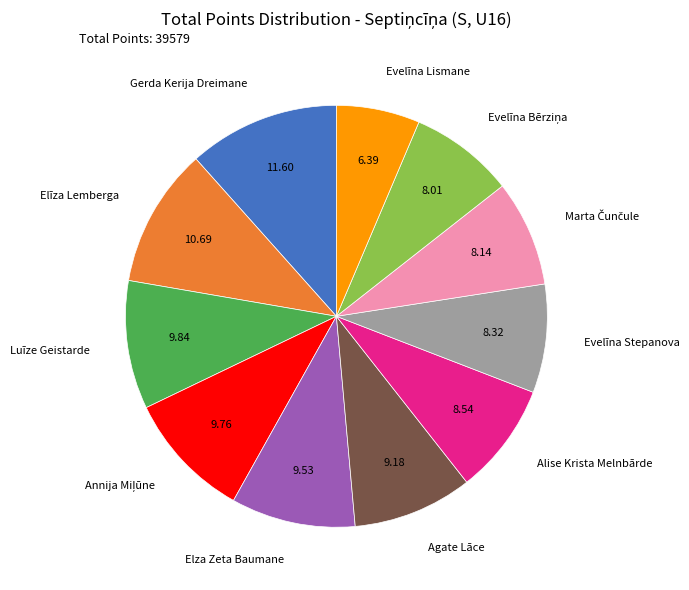

Count the number of slices in the pie.

11